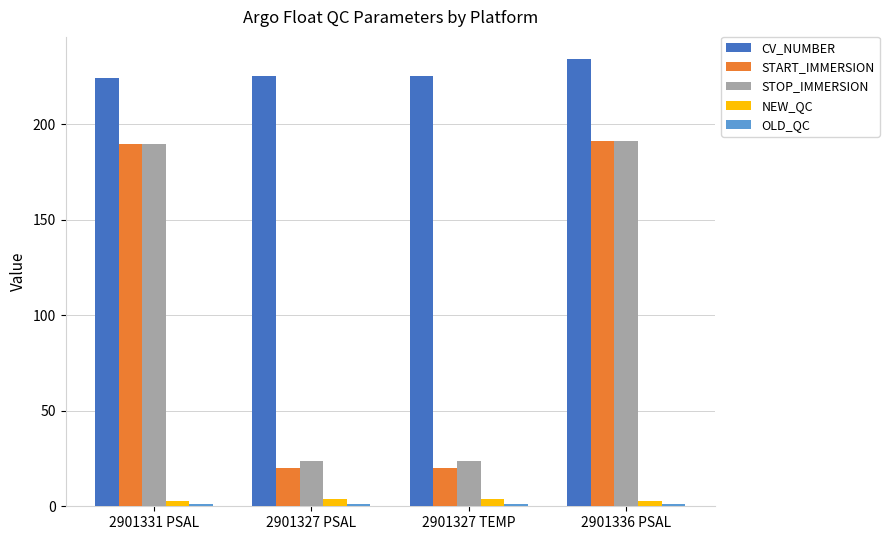

At which category does the chart reach its peak across all series?

2901336 PSAL